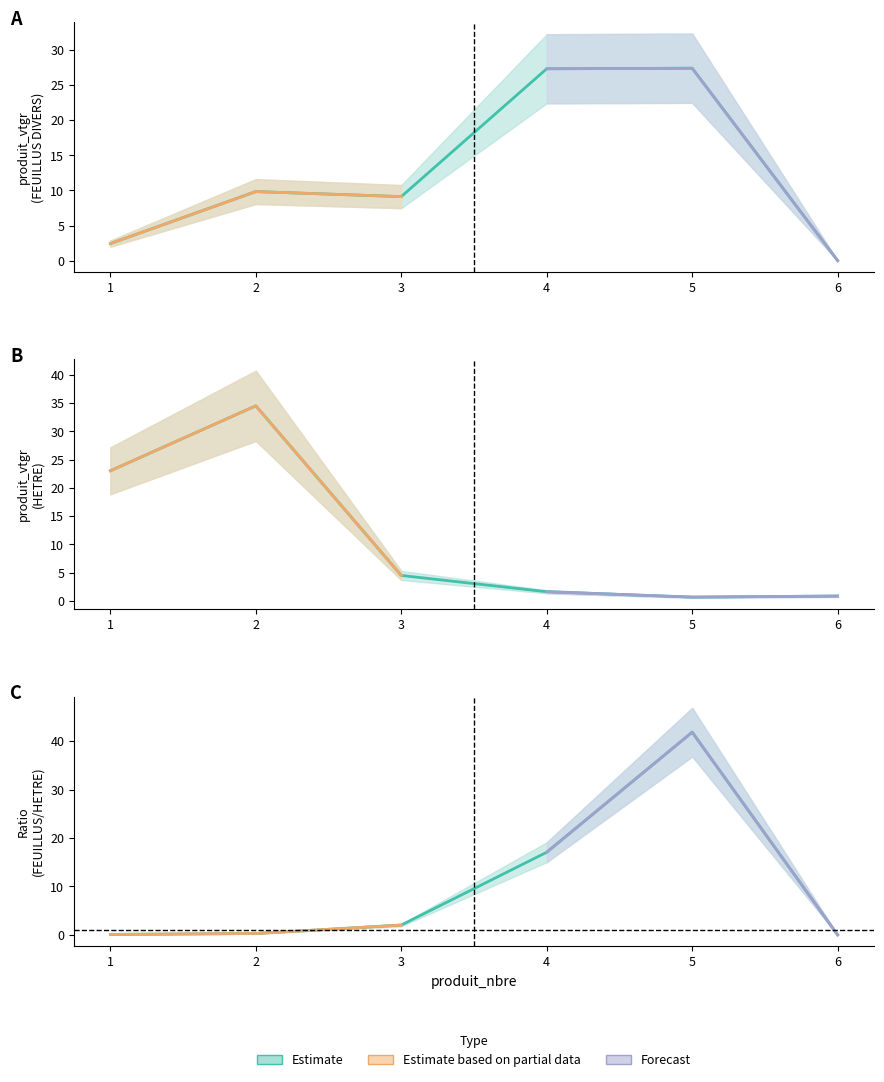

At which category does HETRE reach its first local valley?

5